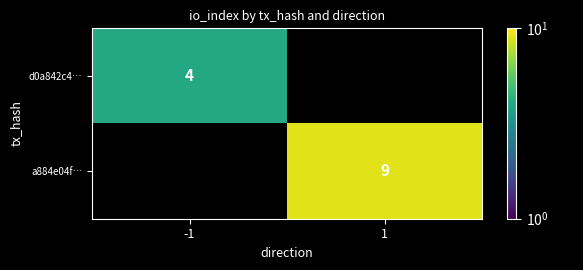

Which category has the highest value across all series?

1